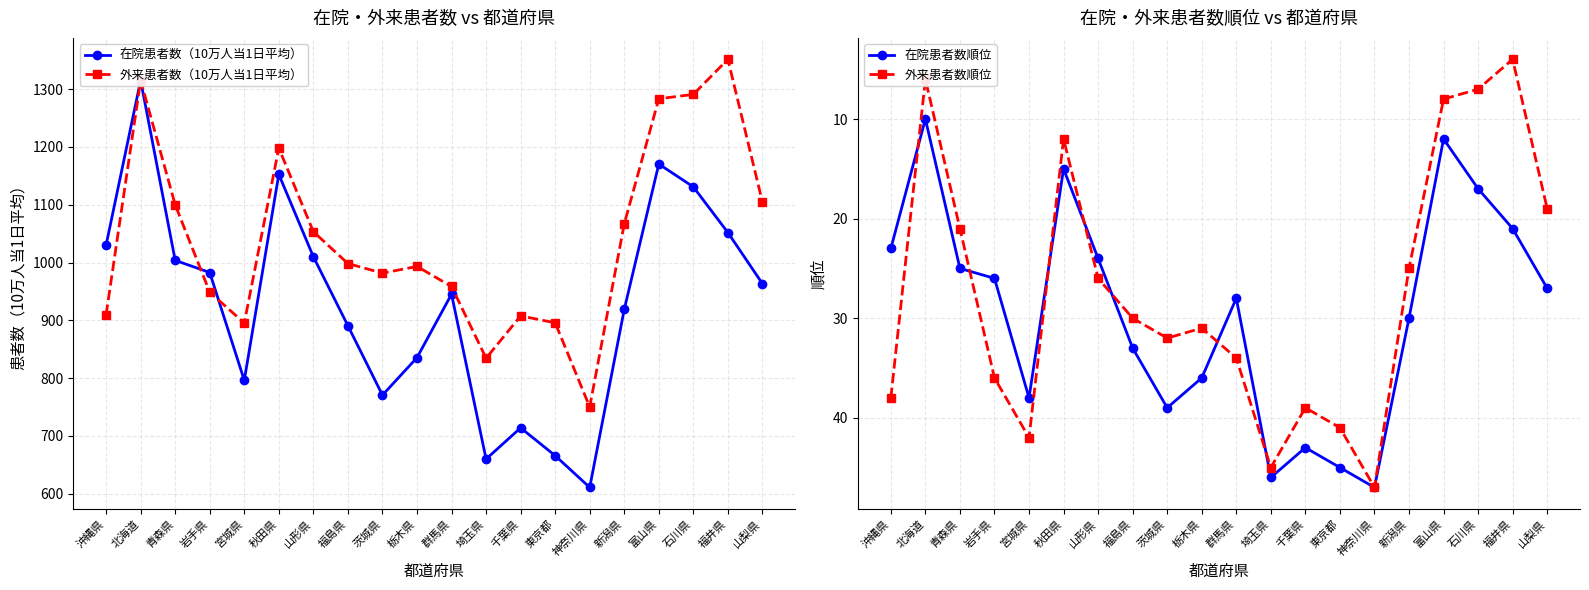

What is the spread (max minus min) of values at 石川県?

1283.8